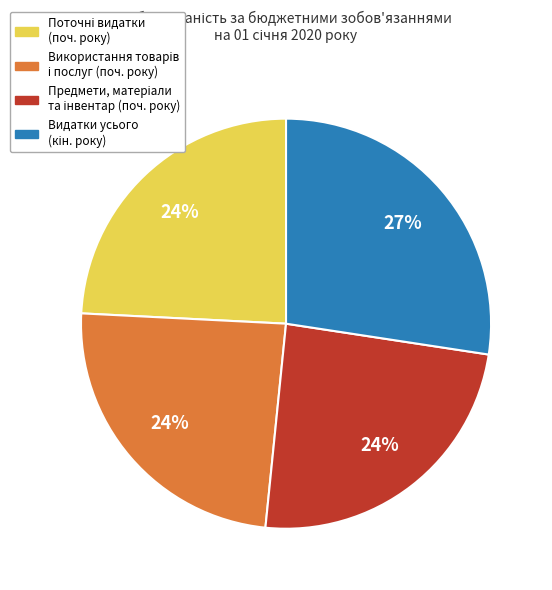

Does any single category account for the majority?

No